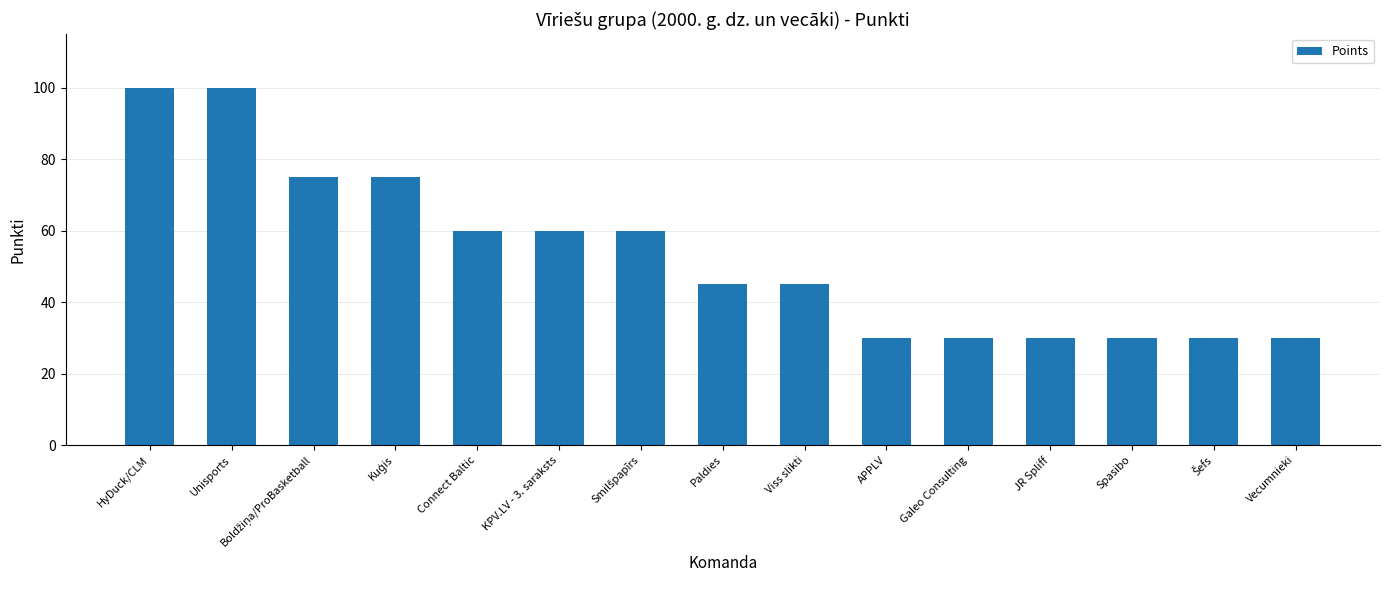

Is it true that the value at Galeo Consulting is 30?

True